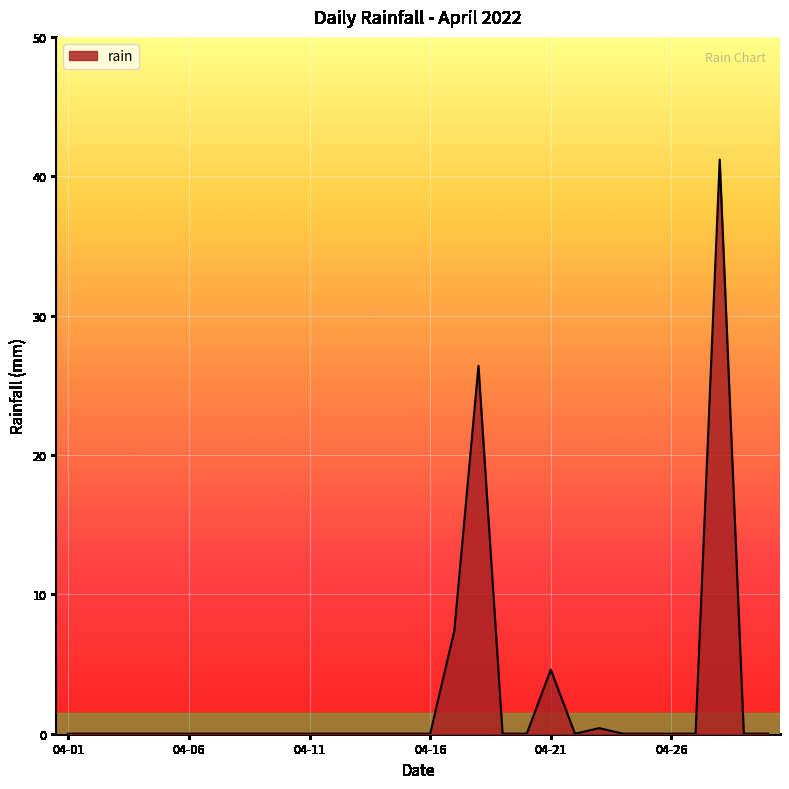

What is the difference between the maximum and minimum values?

41.2